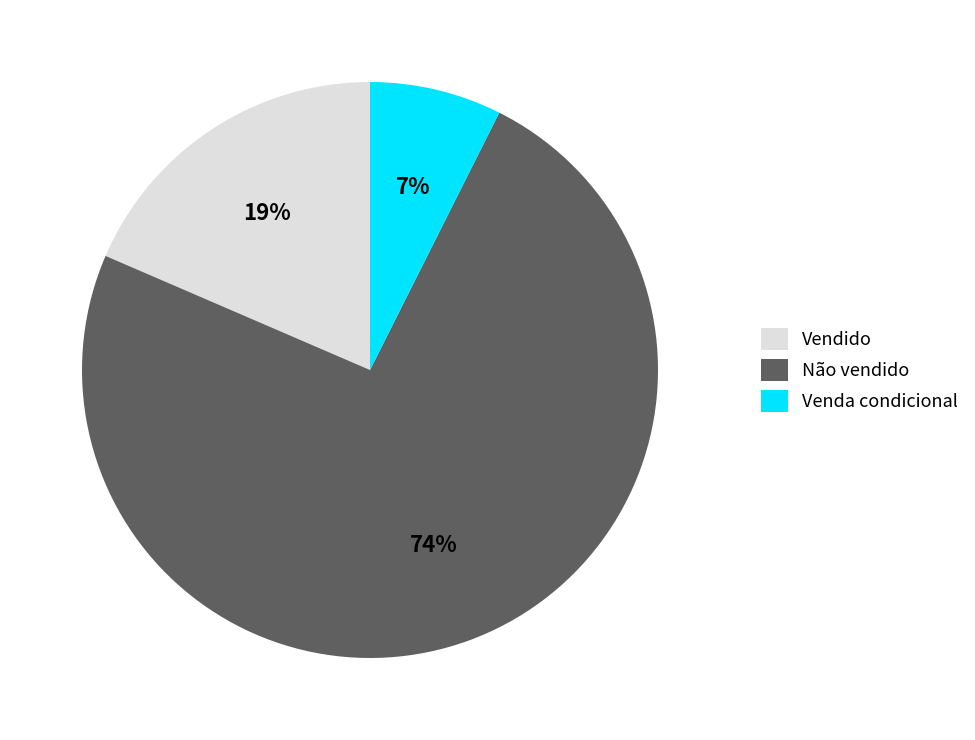

To the nearest percent, what is the average slice percentage?

33%